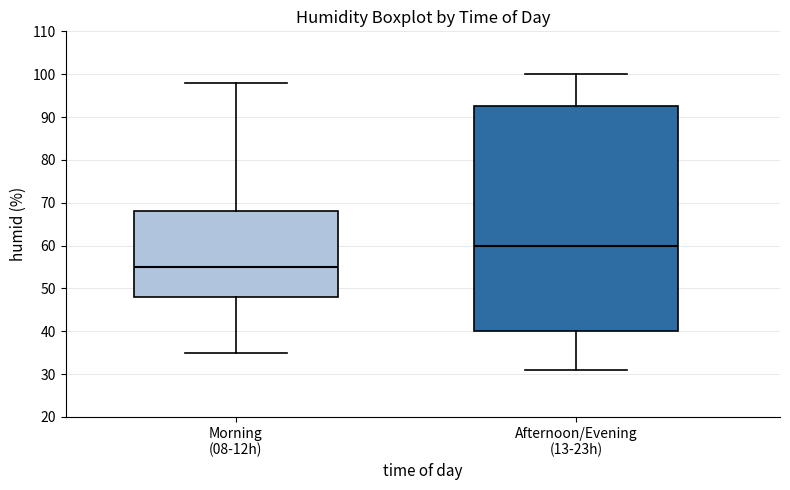

Reading left to right, transcribe this box plot: for each box, give where its median line is, the range the box spans, and where its two whiskers end, as read against the y-axis. The values are not printed on the chart, so give them approximately, as read against the axis.

Morning (08-12h): median 55, box 48 to 68, whiskers 35 to 98
Afternoon/Evening (13-23h): median 60, box 40 to 93, whiskers 31 to 100